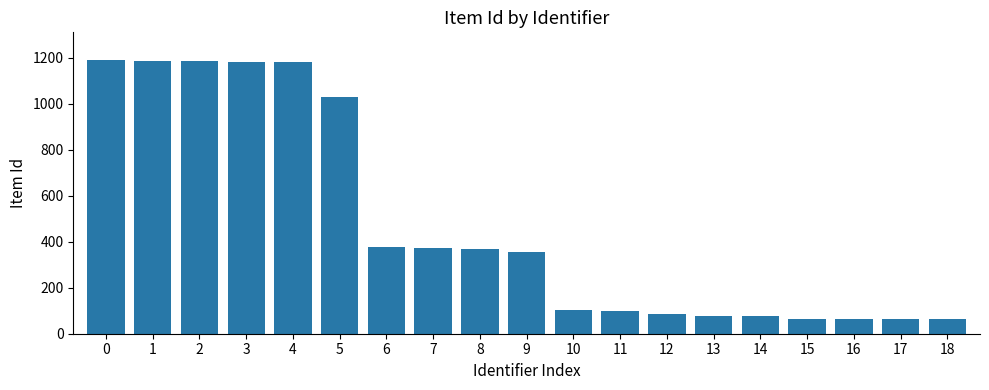

Are the bars grouped side by side (vs. stacked)?

No